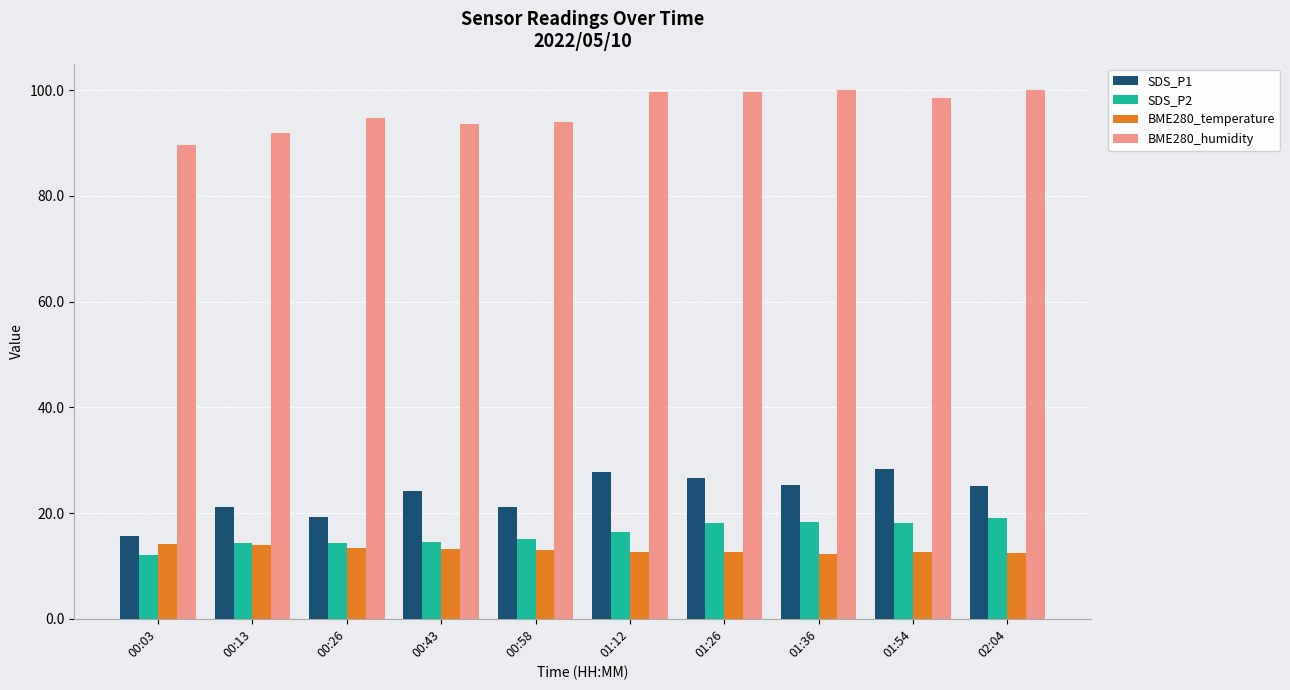

What is the total value across all series at 00:43?

145.4